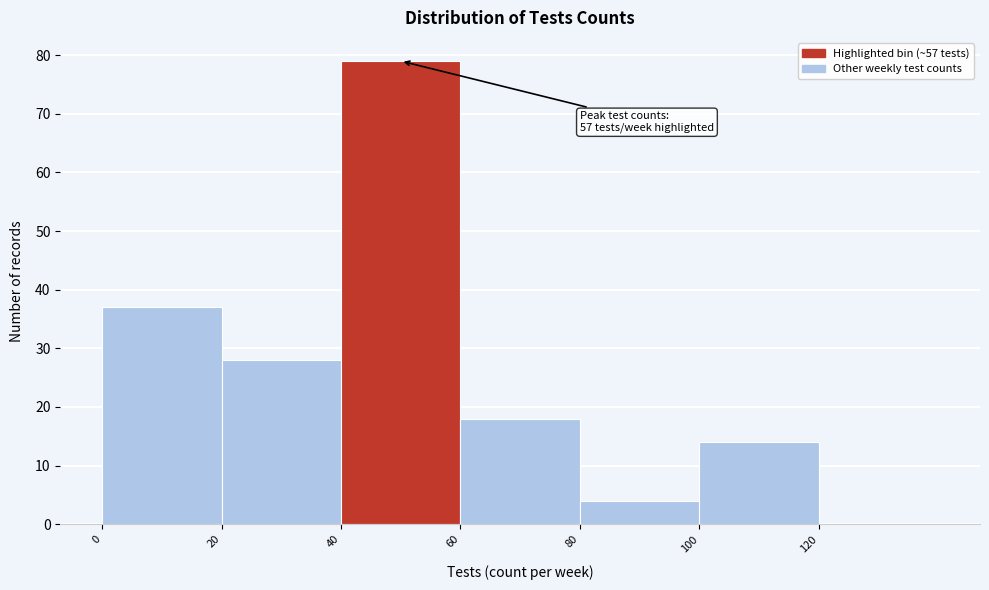

Which range on the x-axis has the tallest bar?

40 to 60